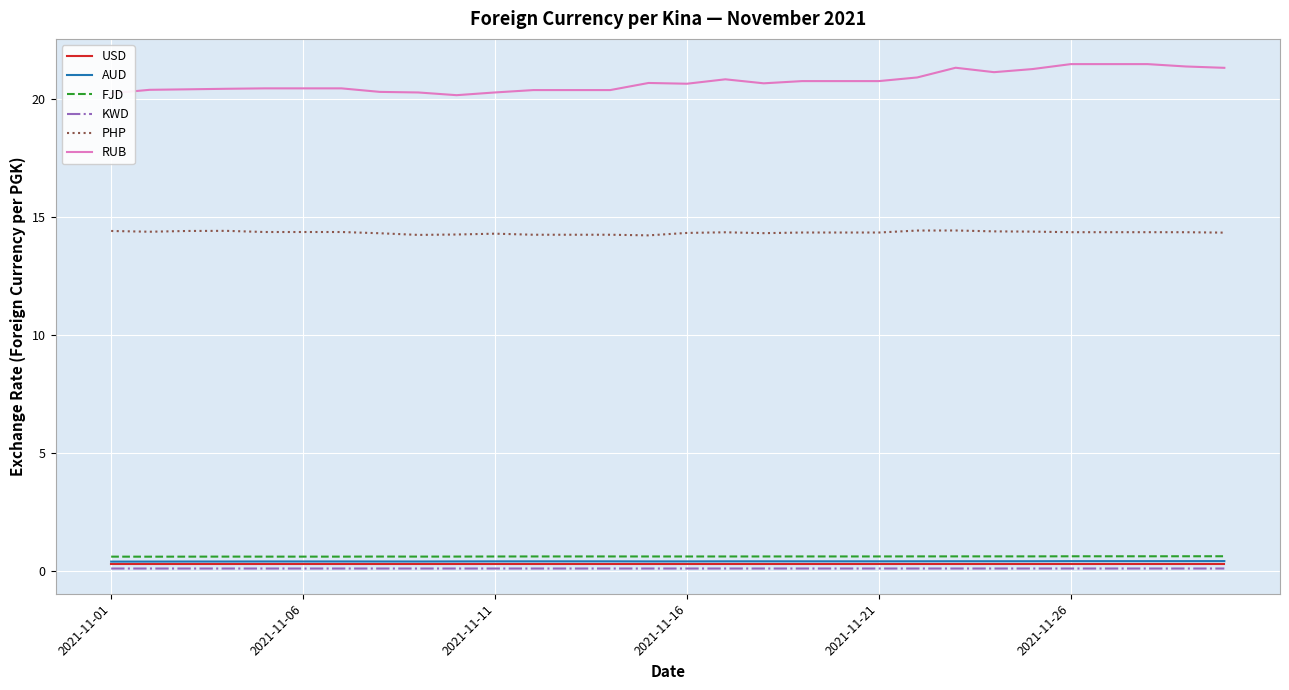

What are all the series names shown in the legend?

USD, AUD, FJD, KWD, PHP, RUB